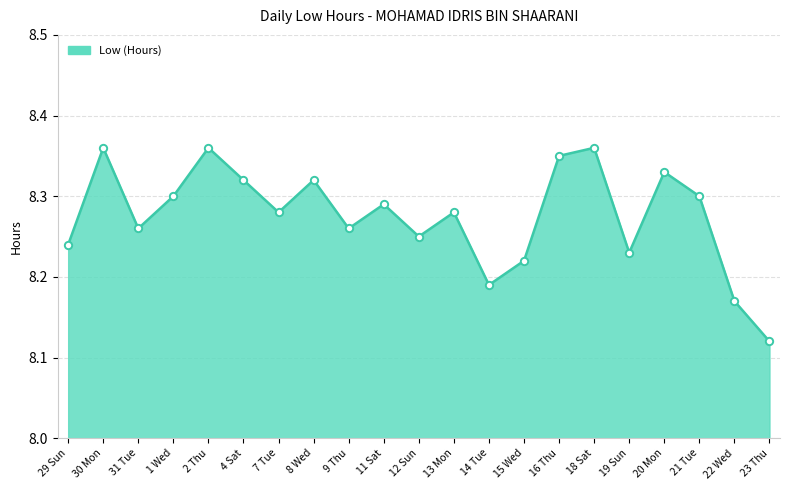

What is the ratio of the value at 14 Tue to the value at 13 Mon?

1.0